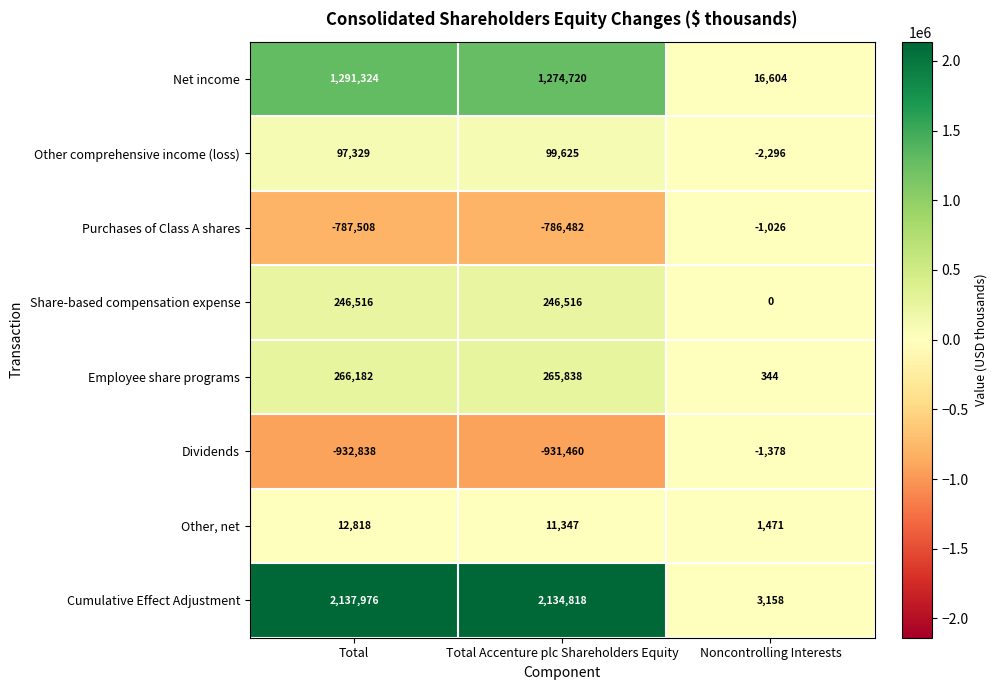

What is the smallest value displayed?

-932838